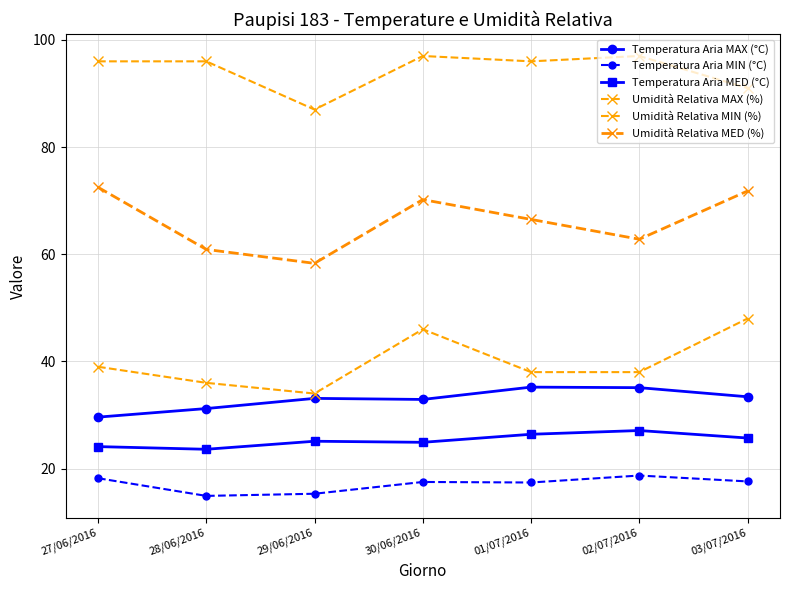

Is this an area chart (filled region under the line)?

No